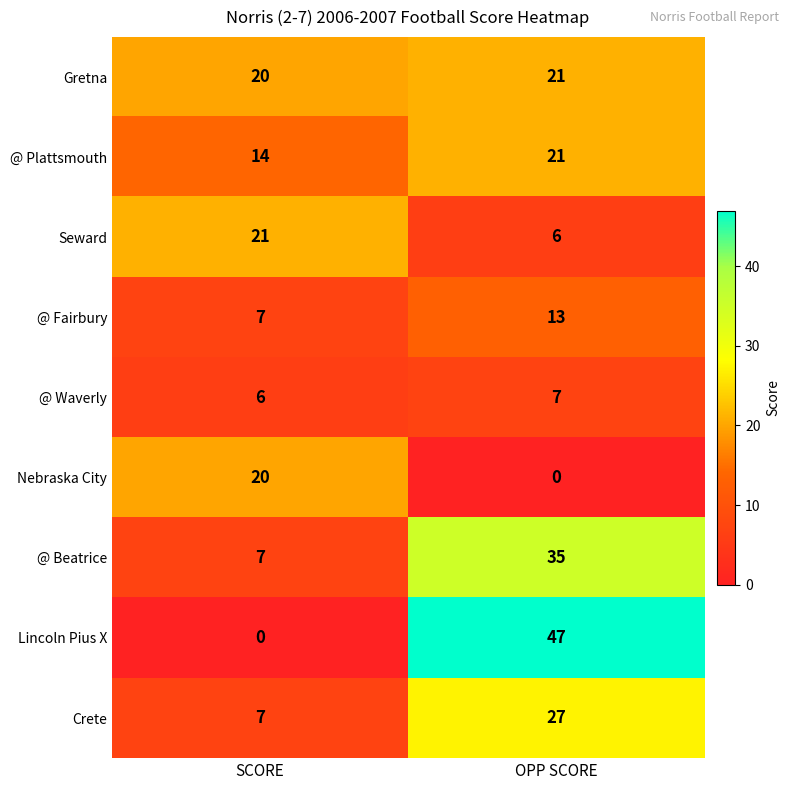

Is it true that Seward equals 9 at SCORE?

False